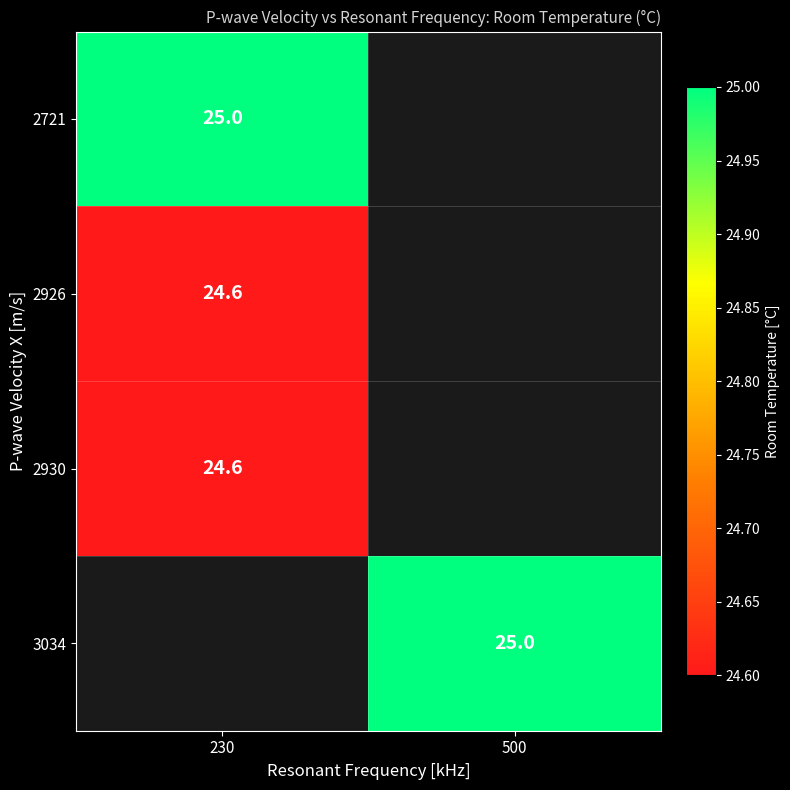

At how many categories does at least one series exceed 24?

2